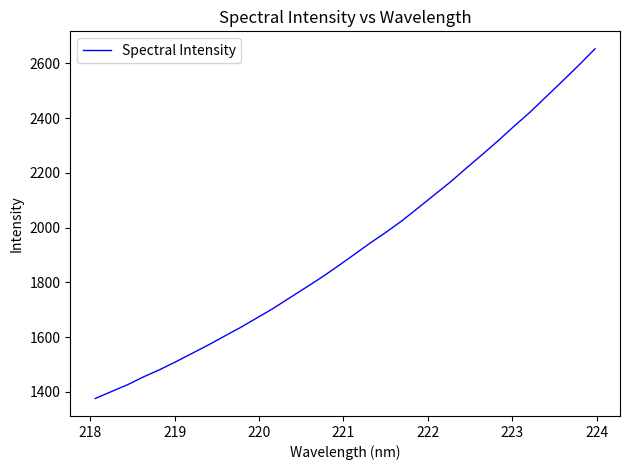

What is the maximum value shown in the chart?

2653.6